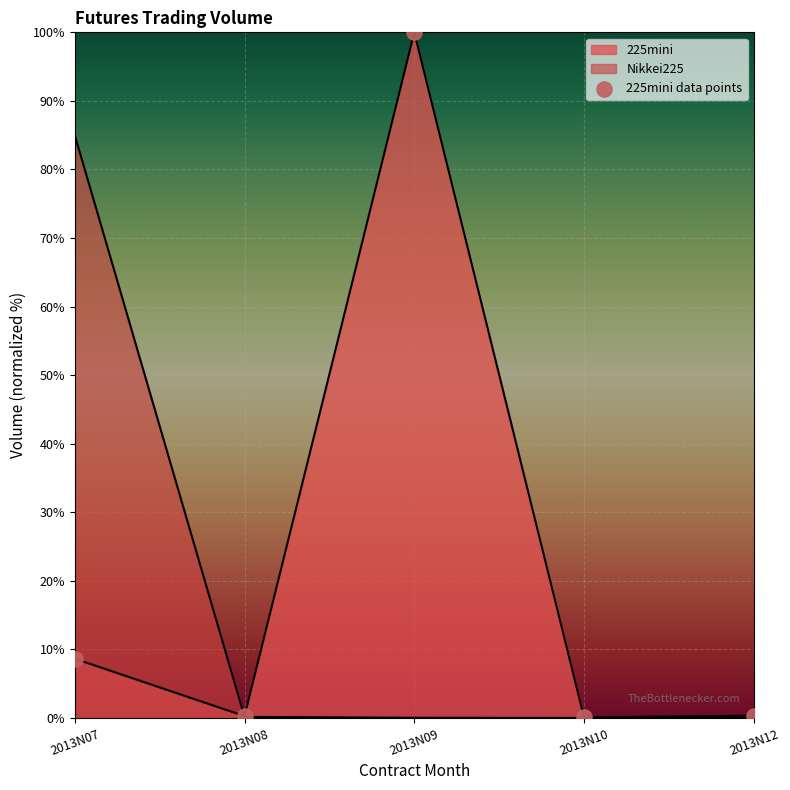

What is the change in value from 2013N09 to 2013N12?

-99.7